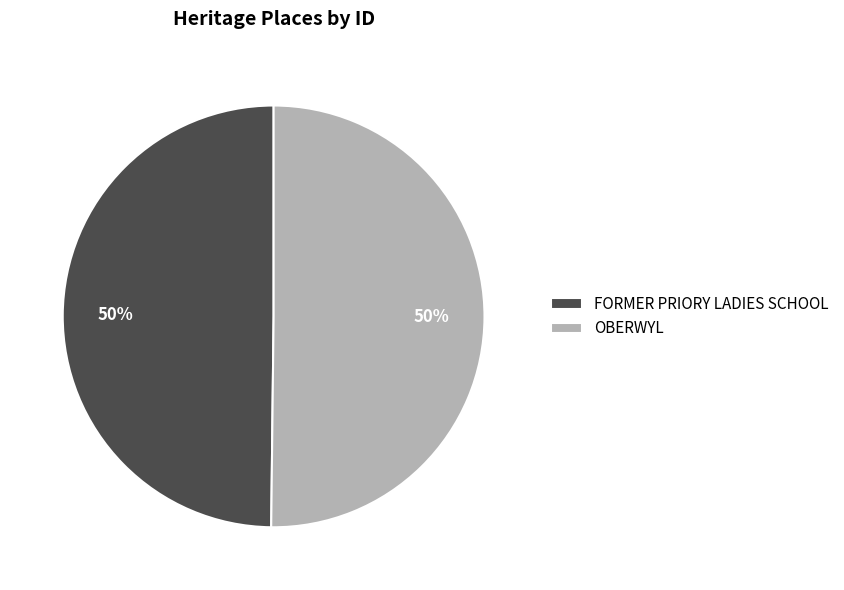

Approximately how many times larger is the value at FORMER PRIORY LADIES SCHOOL compared to OBERWYL?

1.0